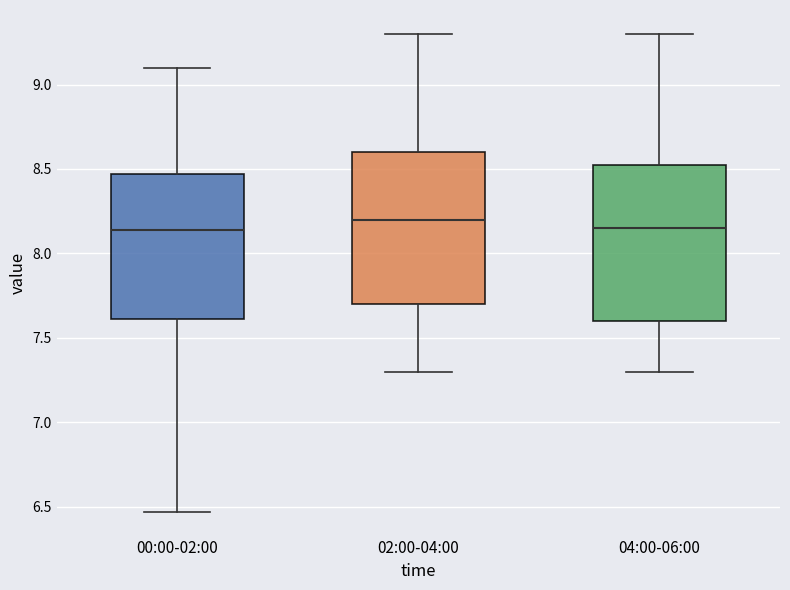

Where is the upper edge of the box for 00:00-02:00 on the y-axis? The values are not printed on the chart, so give them approximately, as read against the axis.

8.45